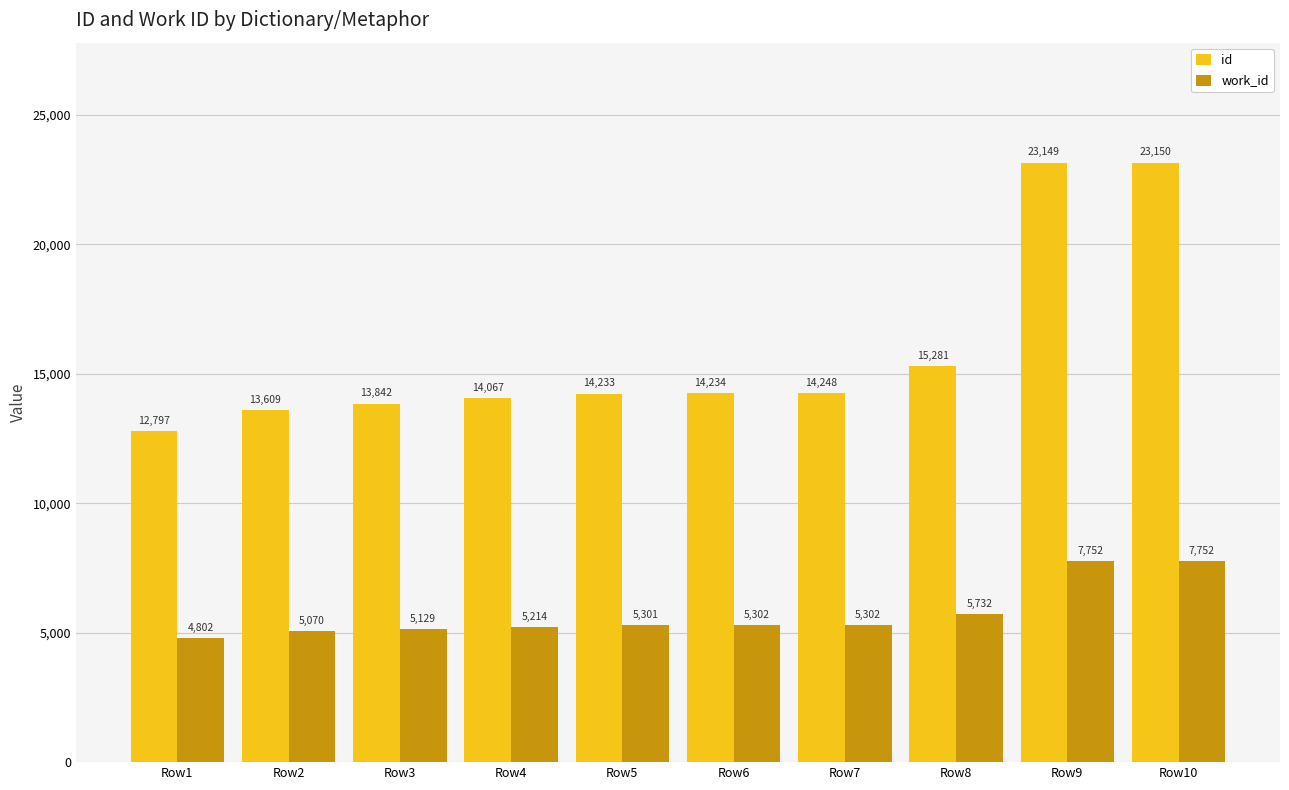

At which category does the chart reach its minimum across all series?

Row1